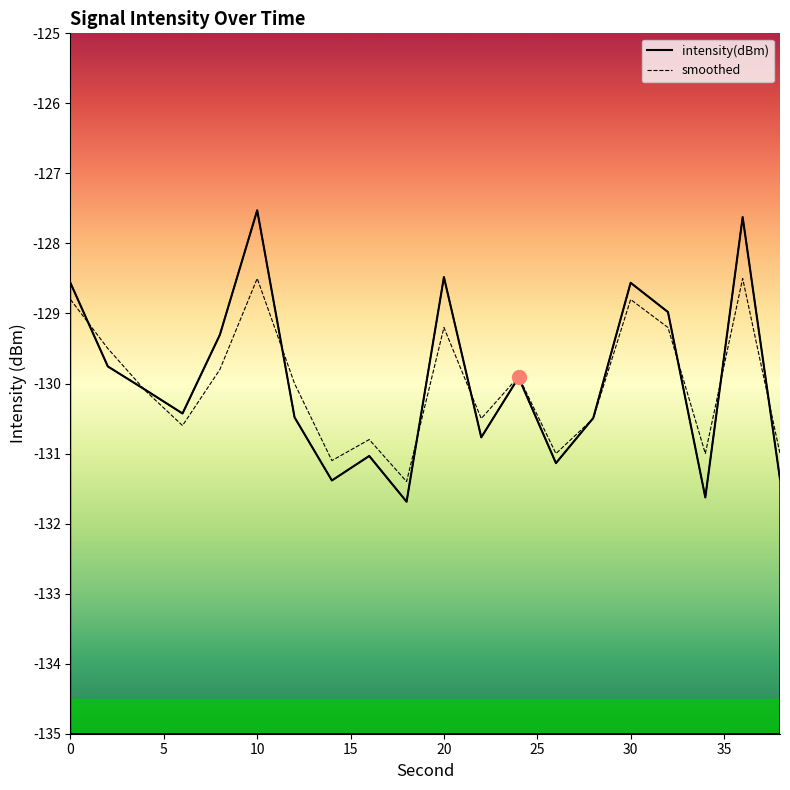

What is the difference between the second highest and minimum values in the smoothed series?

2.9